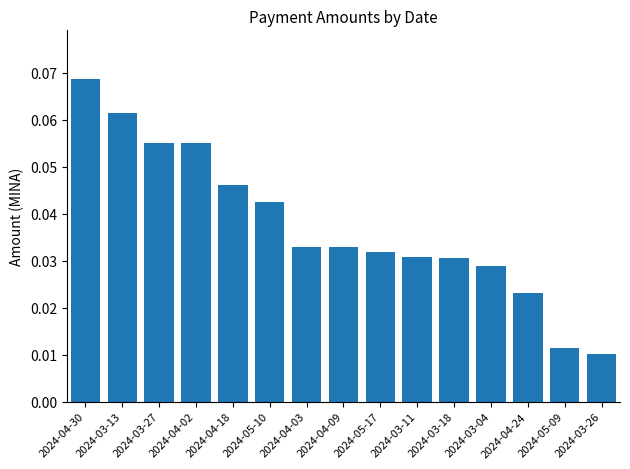

What is the label of the 6th bar from the left?

2024-05-10